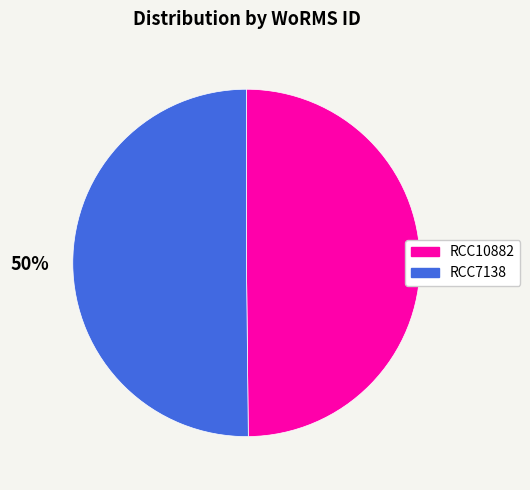

Combined, do RCC10882 and RCC7138 account for over 50%?

Yes